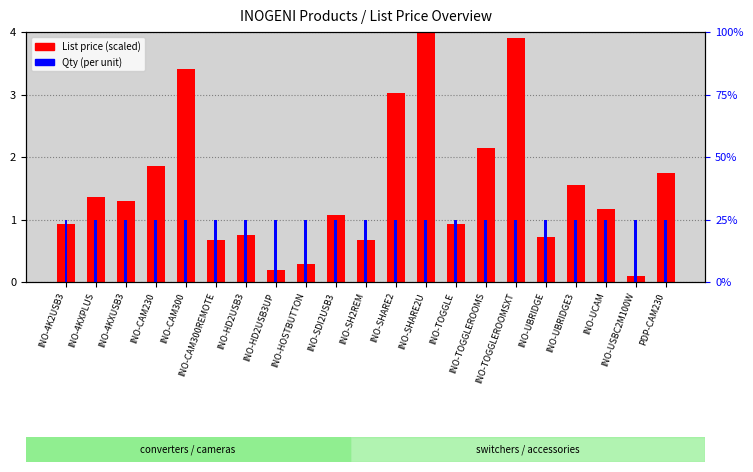

What is the maximum value shown in the chart?

4.0